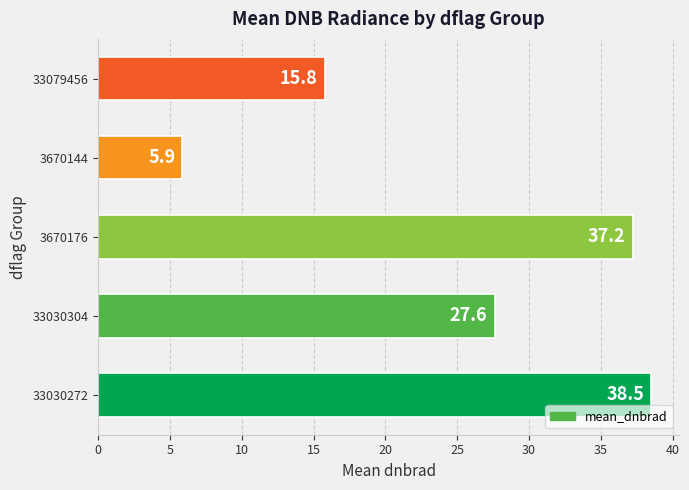

Rank the categories by value from highest to lowest.

33030272, 3670176, 33030304, 33079456, 3670144